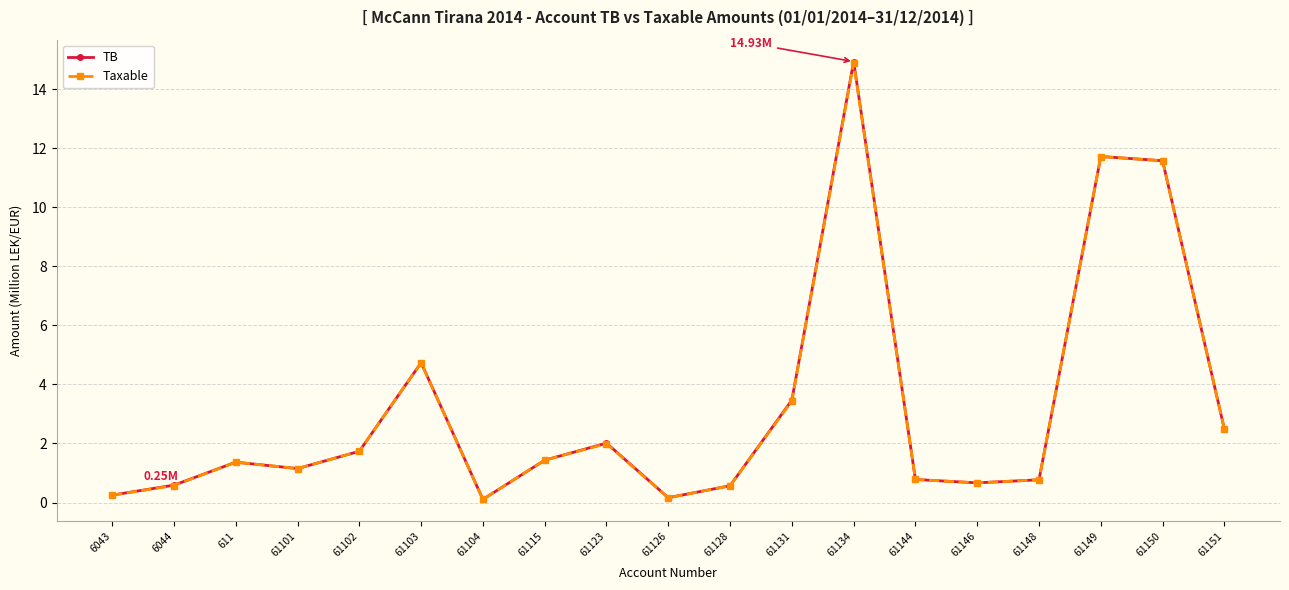

Is this an area chart (filled region under the line)?

No